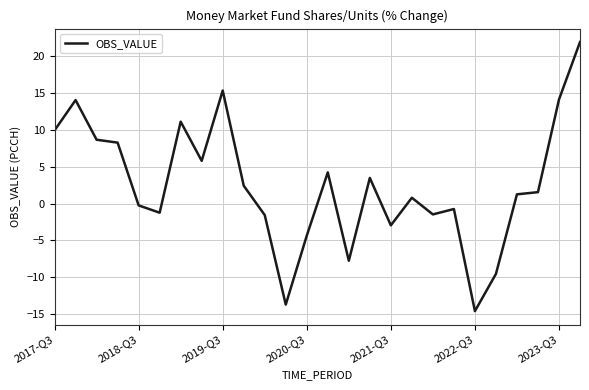

What is the minimum value shown in the chart?

-14.6